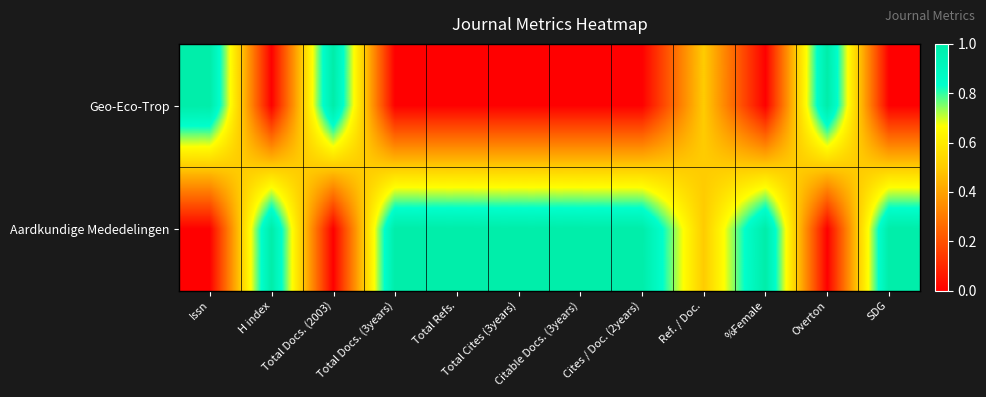

What is the total value across all series at %Female?

1.0